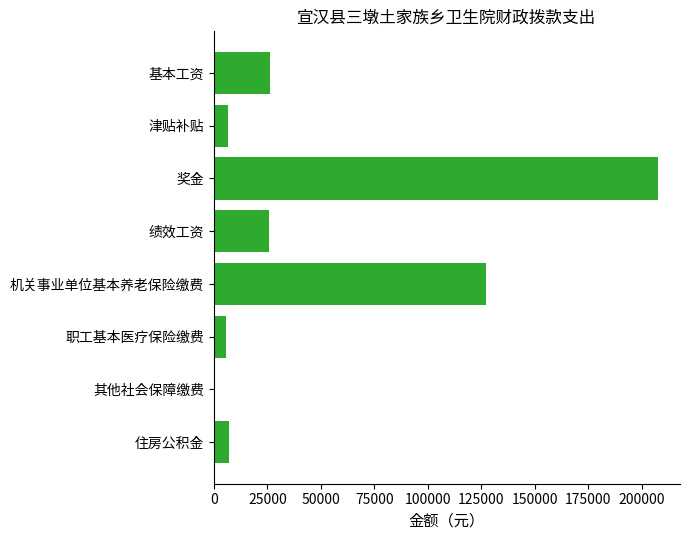

The value at 绩效工资 is 11503.8. True or false?

False